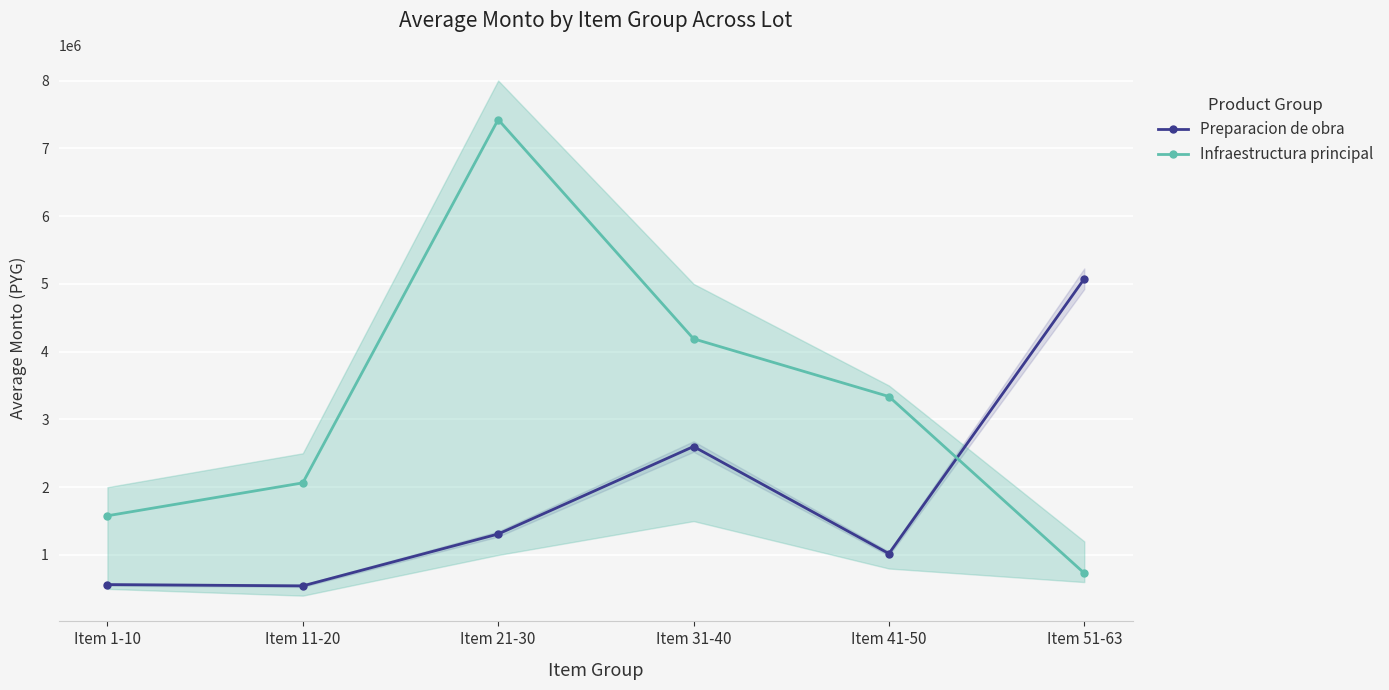

List the series in order of their overall mean, highest first.

Infraestructura principal, Preparacion de obra